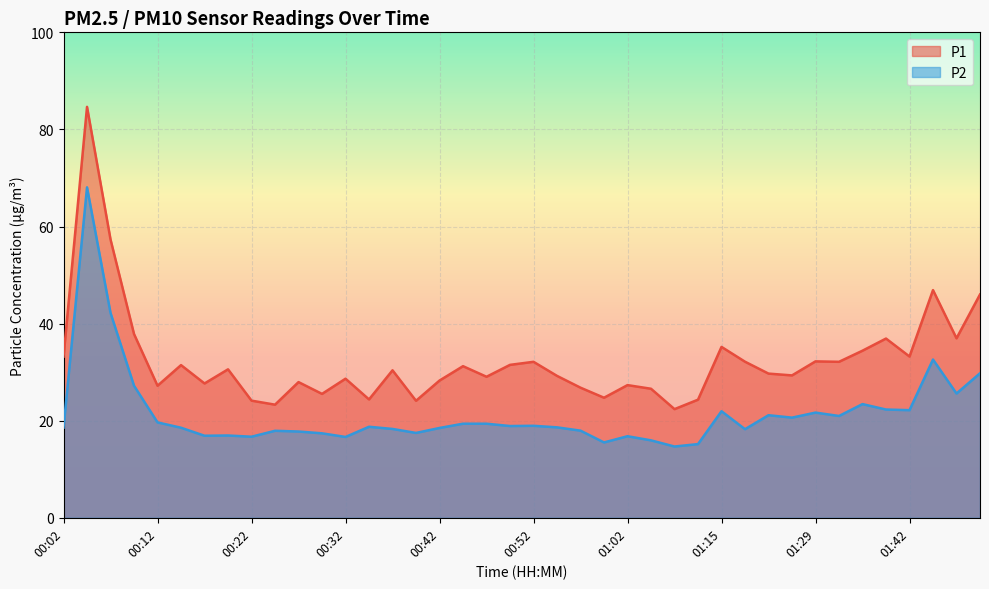

What is the difference between the maximum and minimum values in the P2 series?

53.4